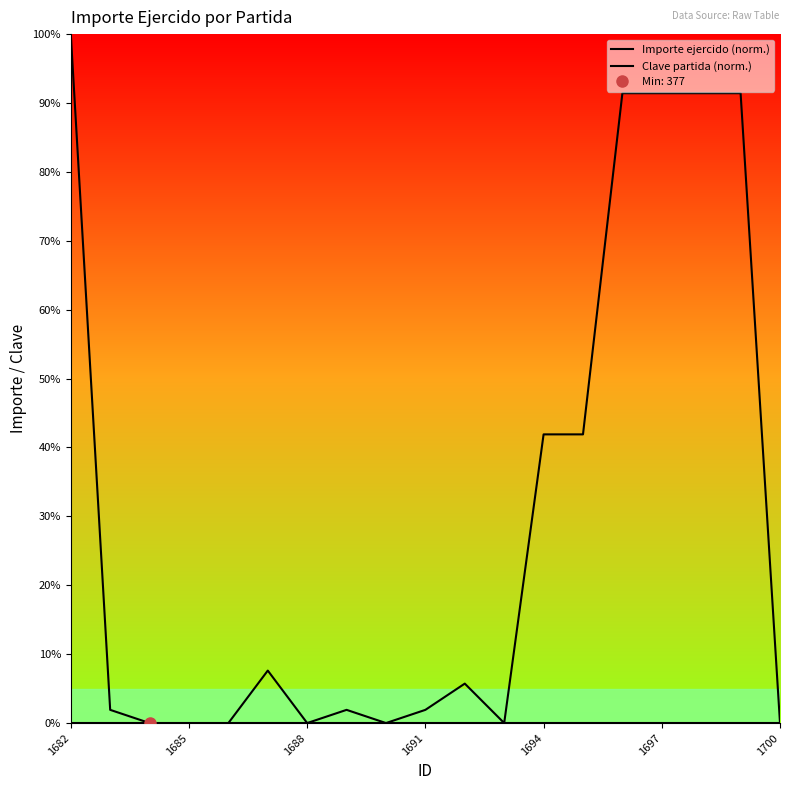

How many values in the Importe ejercido (norm.) series exceed 1?

12